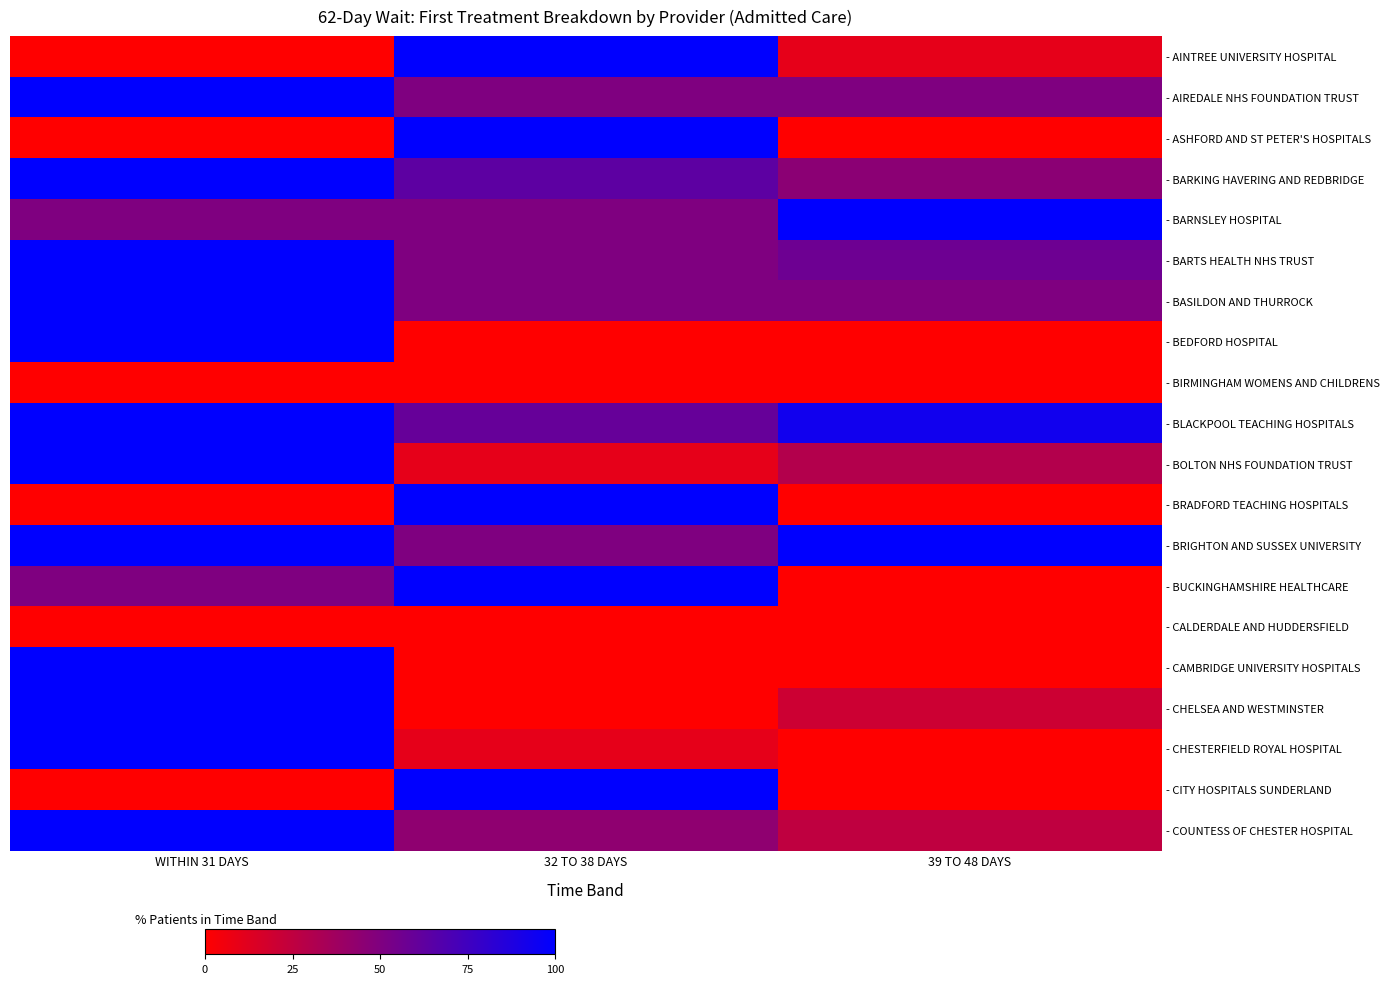

How many data points does each series have?

3